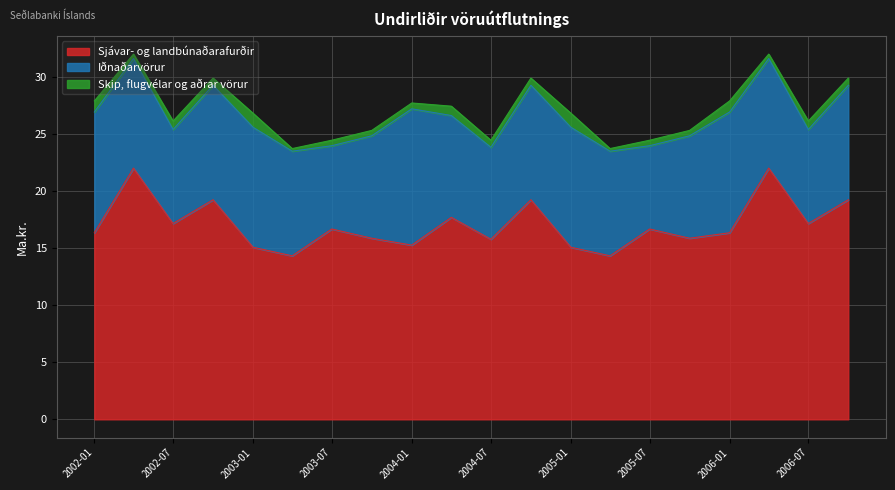

True or false: Skip, flugvélar og aðrar vörur has more than 0 interior local peaks.

True